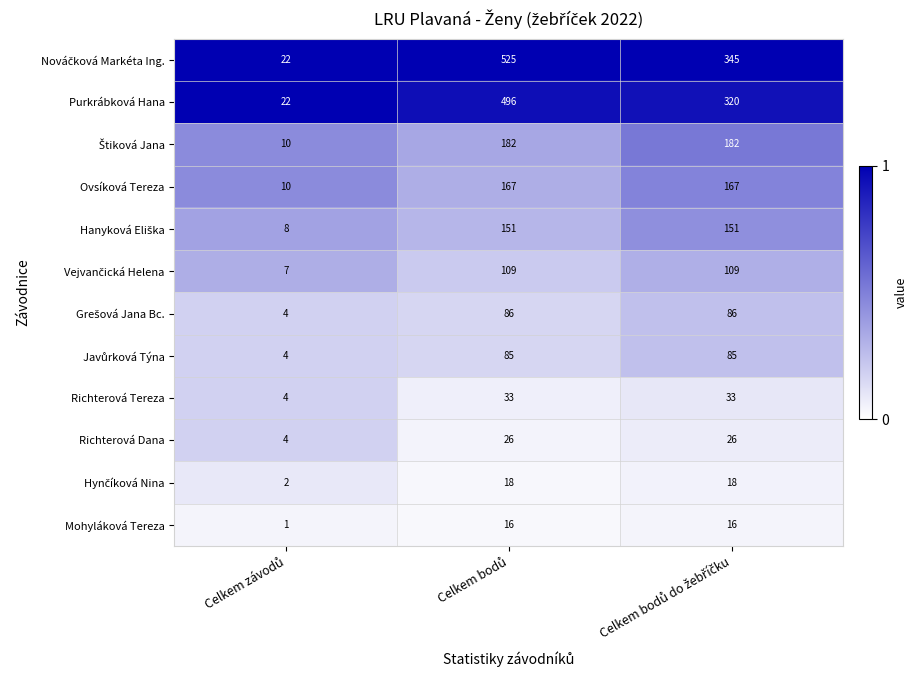

What is the average value of the Ovsíková Tereza series?

115